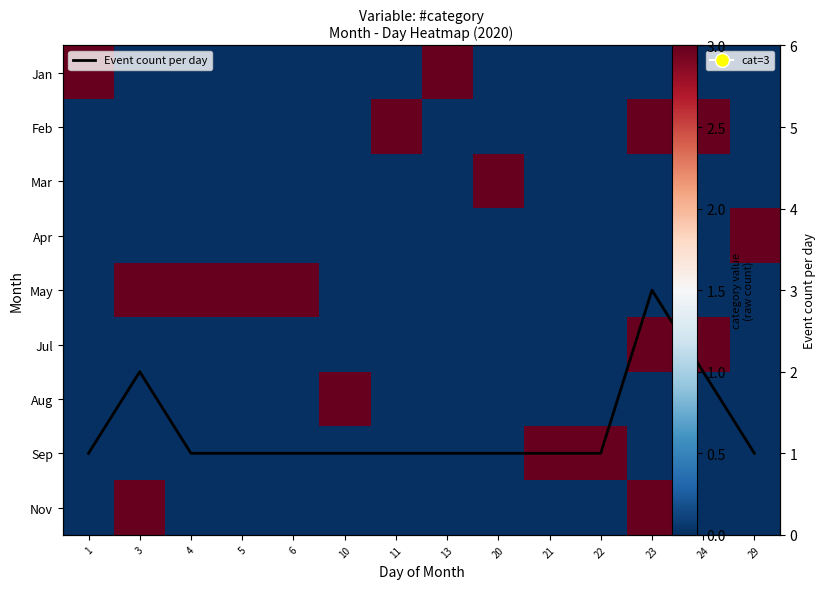

What is the sum of the Event count per day values at 22 and 24?

3